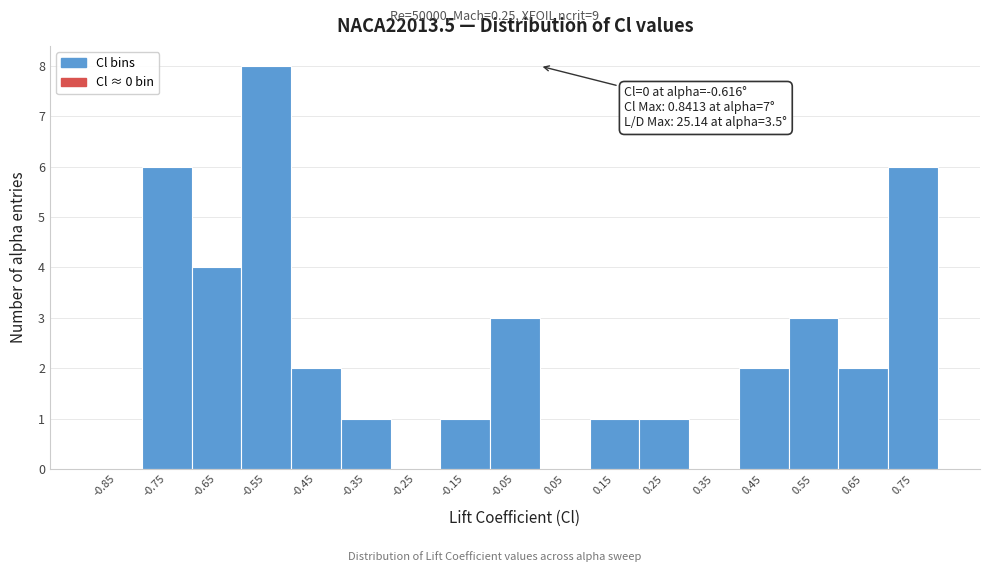

Reading left to right, extract all data points from this chart.

-0.85=0	-0.75=6	-0.65=4	-0.55=8	-0.45=2	-0.35=1	-0.25=0	-0.15=1	-0.05=3	0.05=0	0.15=1	0.25=1	0.35=0	0.45=2	0.55=3	0.65=2	0.75=6